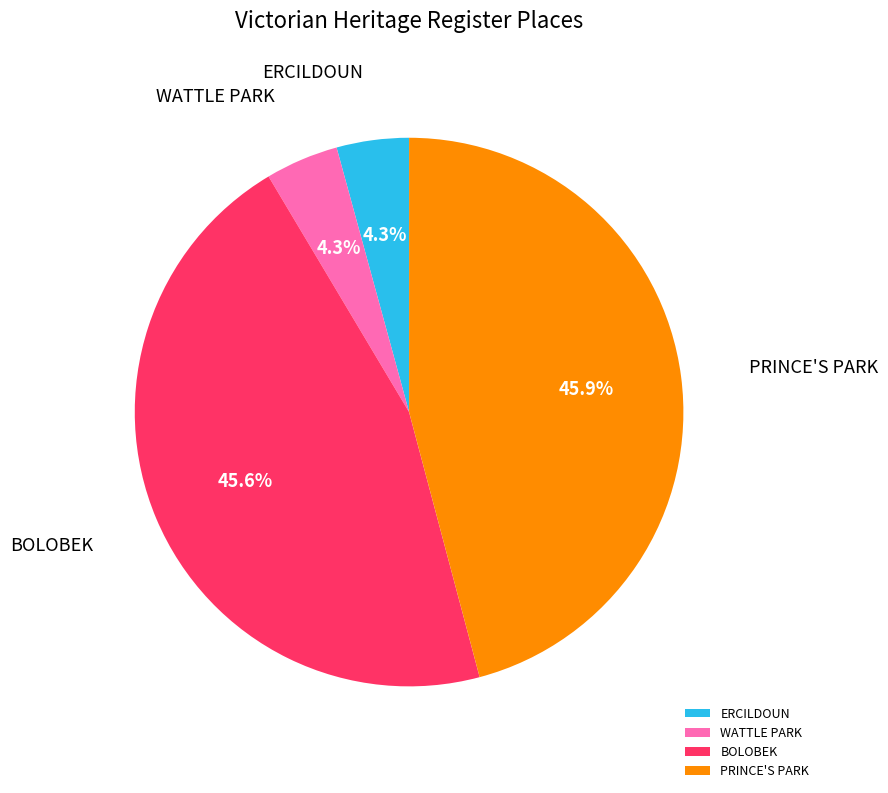

What percentage is NOT represented by BOLOBEK?

54.4%